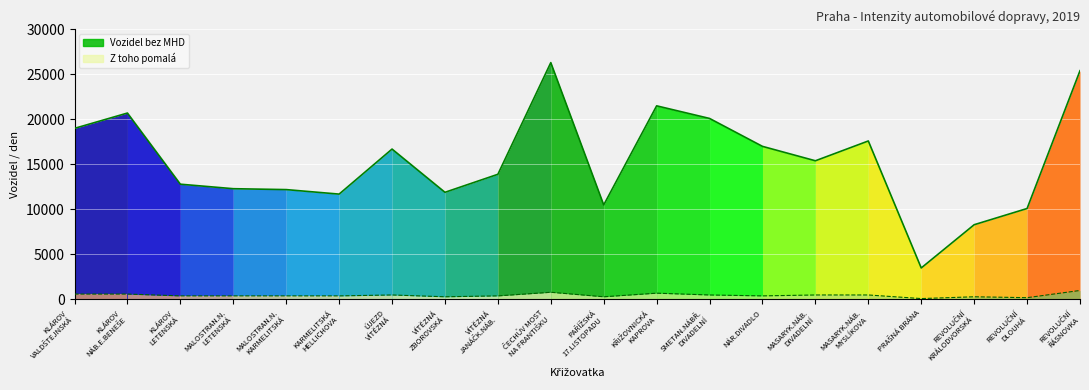

What is the sum of all Vozidel bez MHD values?

306900